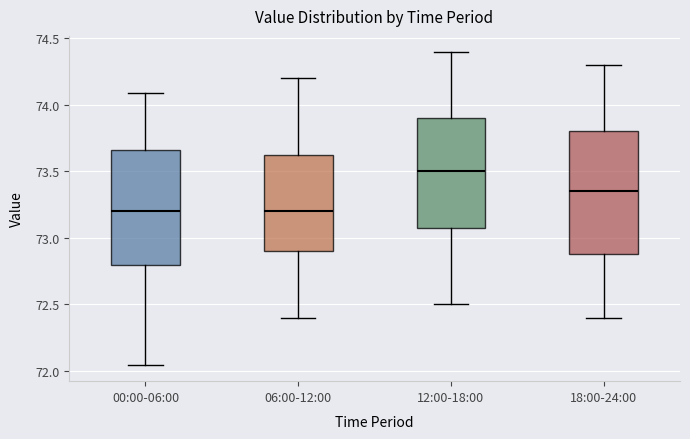

Reading left to right, read every box against the y-axis: the position of its median line, the range the box covers, and the ends of its whiskers. The values are not printed on the chart, so give them approximately, as read against the axis.

00:00-06:00: median 73.20, box 72.80 to 73.65, whiskers 72.05 to 74.10
06:00-12:00: median 73.20, box 72.90 to 73.65, whiskers 72.40 to 74.20
12:00-18:00: median 73.50, box 73.10 to 73.90, whiskers 72.50 to 74.40
18:00-24:00: median 73.35, box 72.90 to 73.80, whiskers 72.40 to 74.30